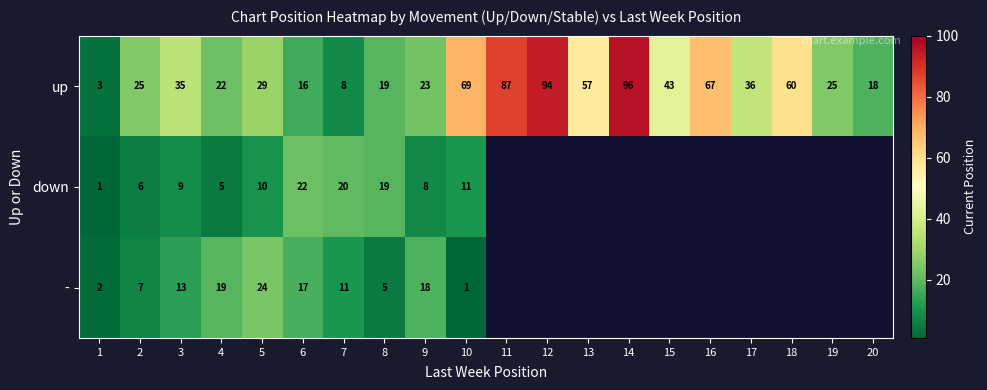

Is the value of down at 8 greater than the value of - at 9?

Yes